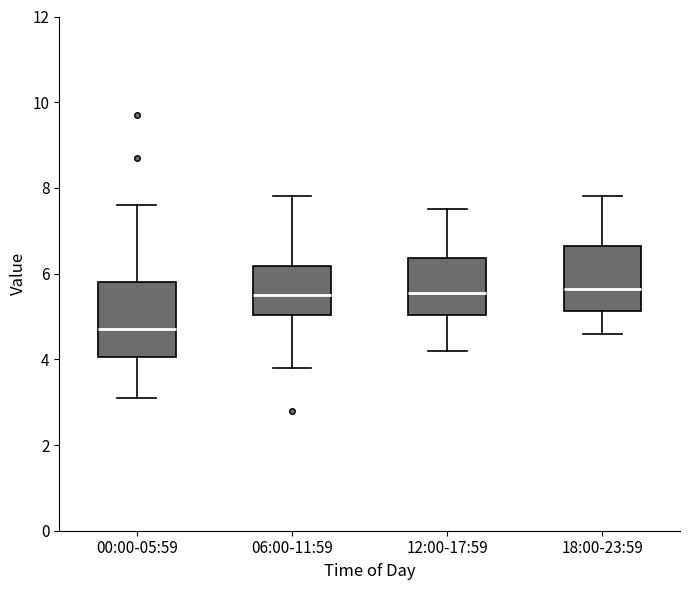

Where is the upper edge of the box for 12:00-17:59 on the y-axis? The values are not printed on the chart, so give them approximately, as read against the axis.

6.4